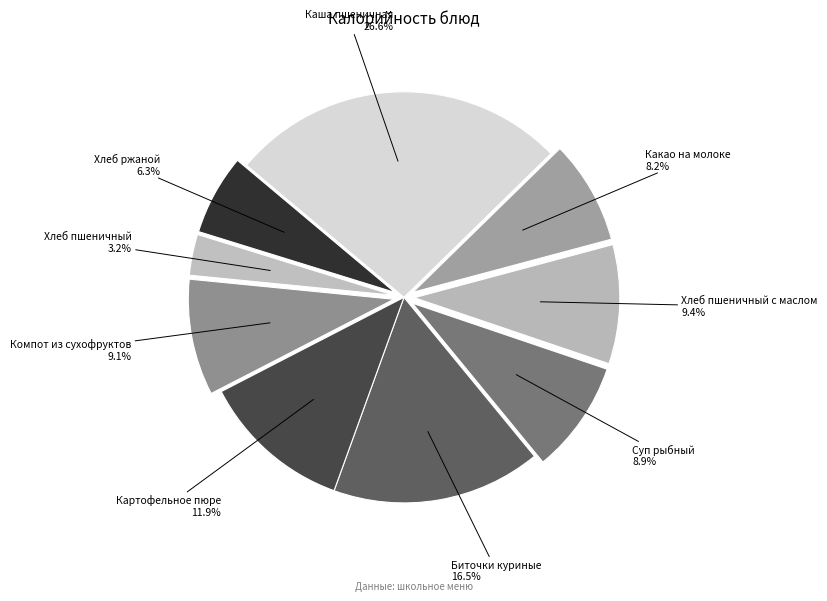

How many slices are in this pie chart?

9